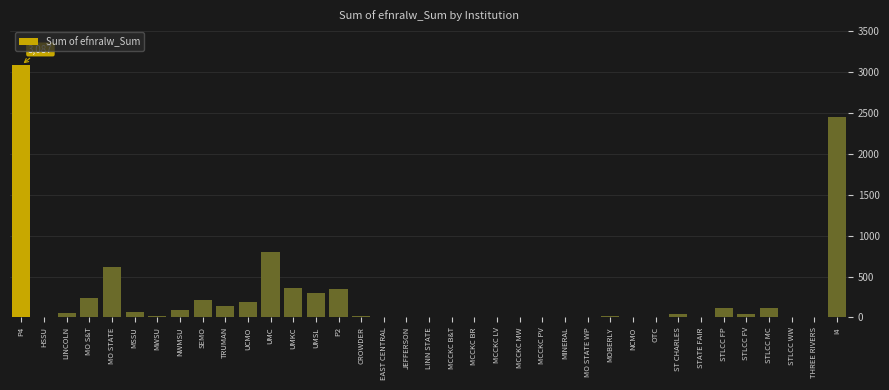

Between TRUMAN and MCCKC B&T, which is larger?

TRUMAN